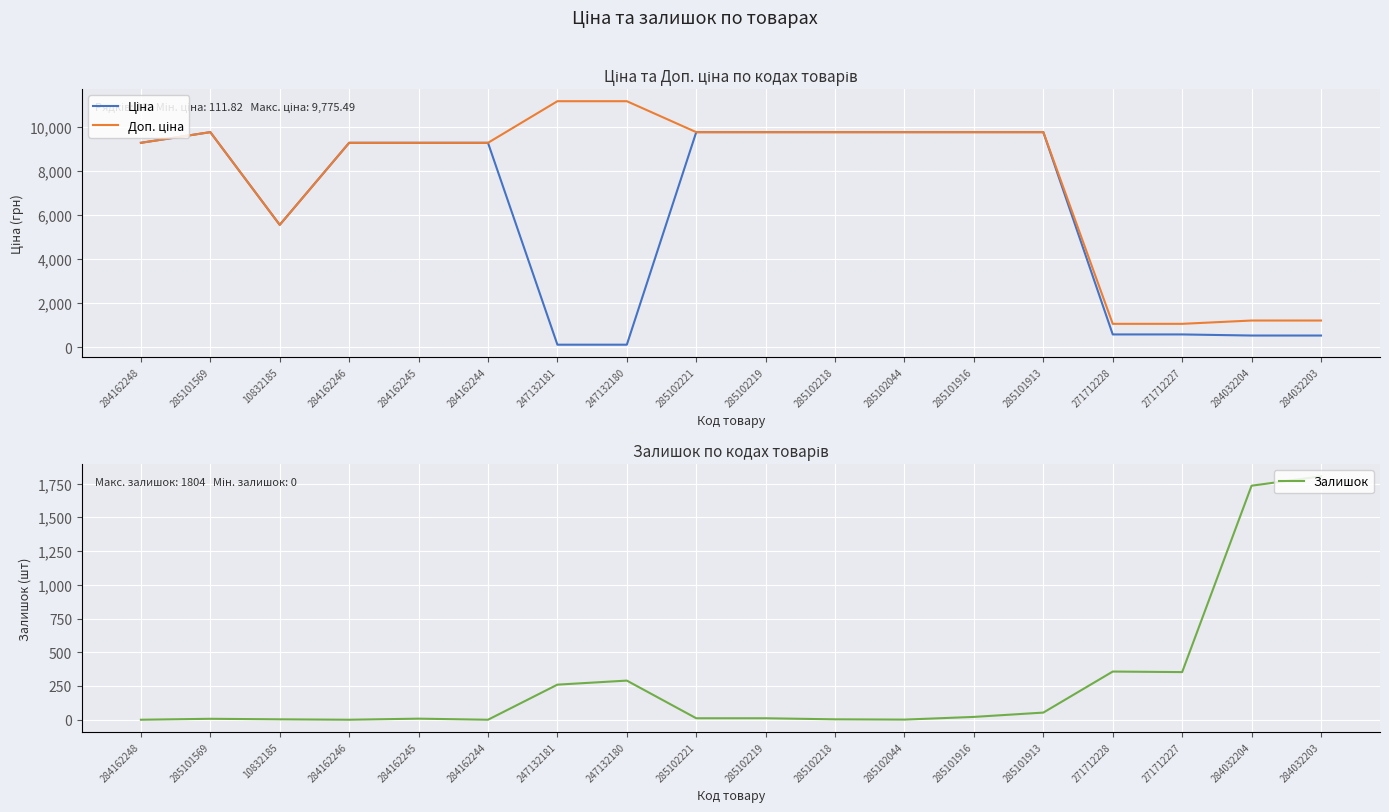

Is the value of Ціна at 285102044 greater than the value of Доп. ціна at 284162244?

Yes